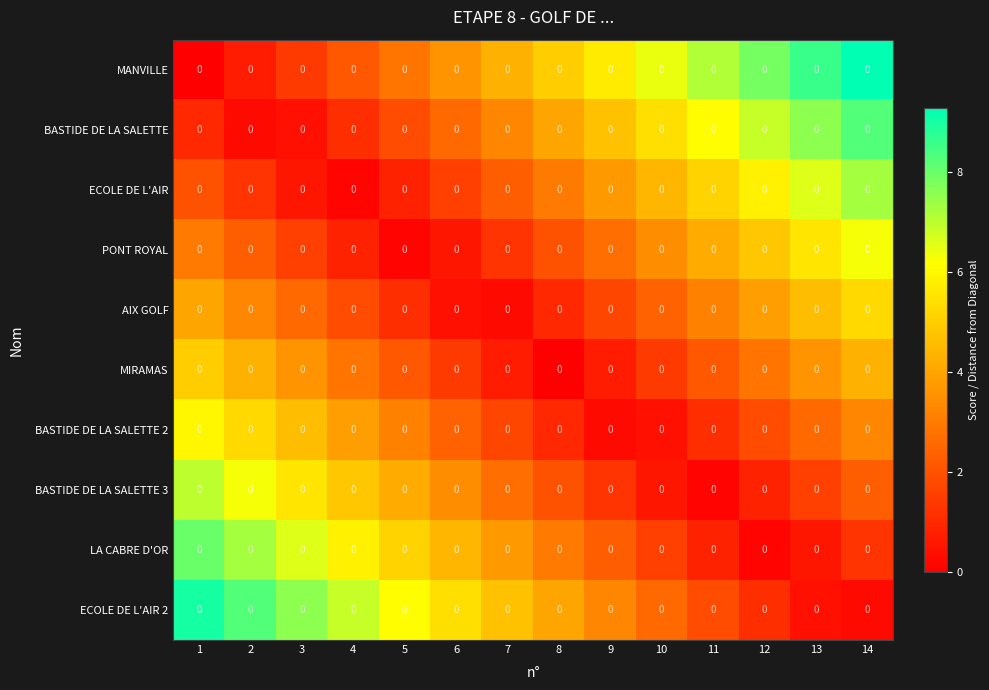

At which label does LA CABRE D'OR first exceed 3?

1